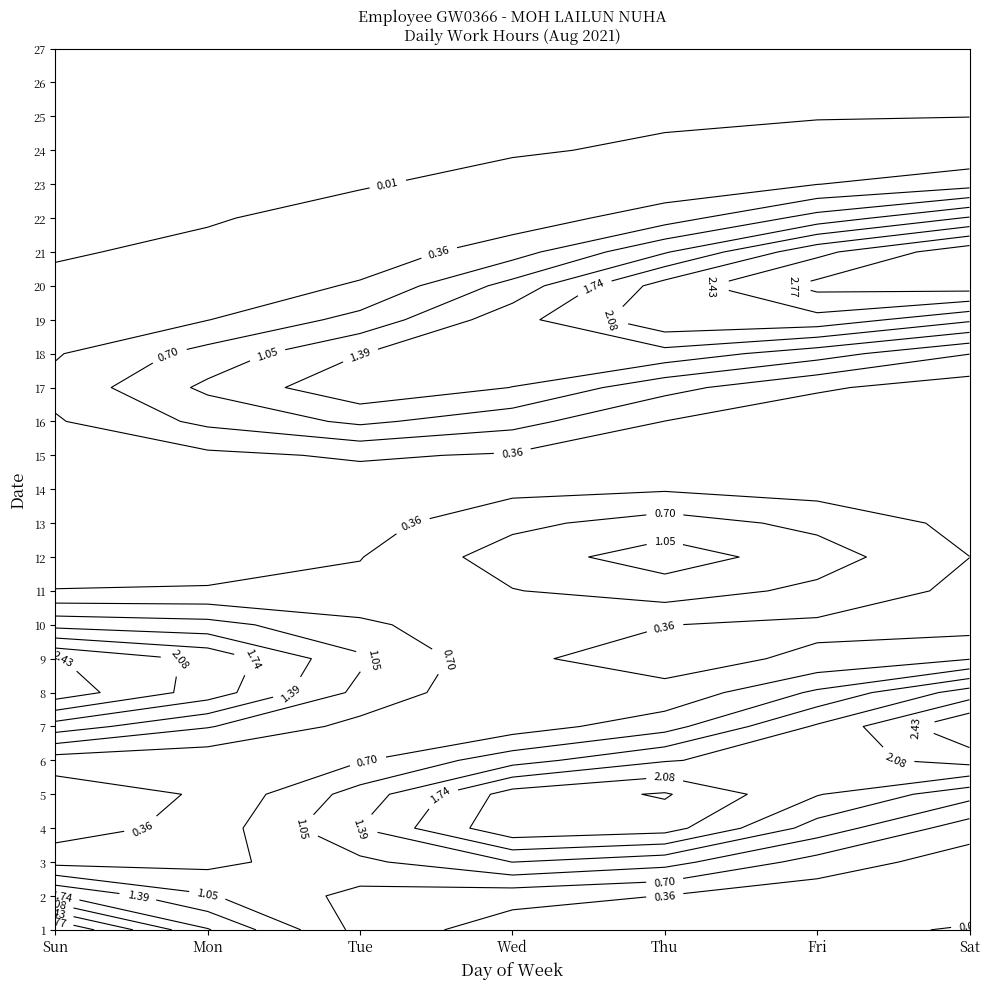

Which label corresponds to the largest value in the chart?

5